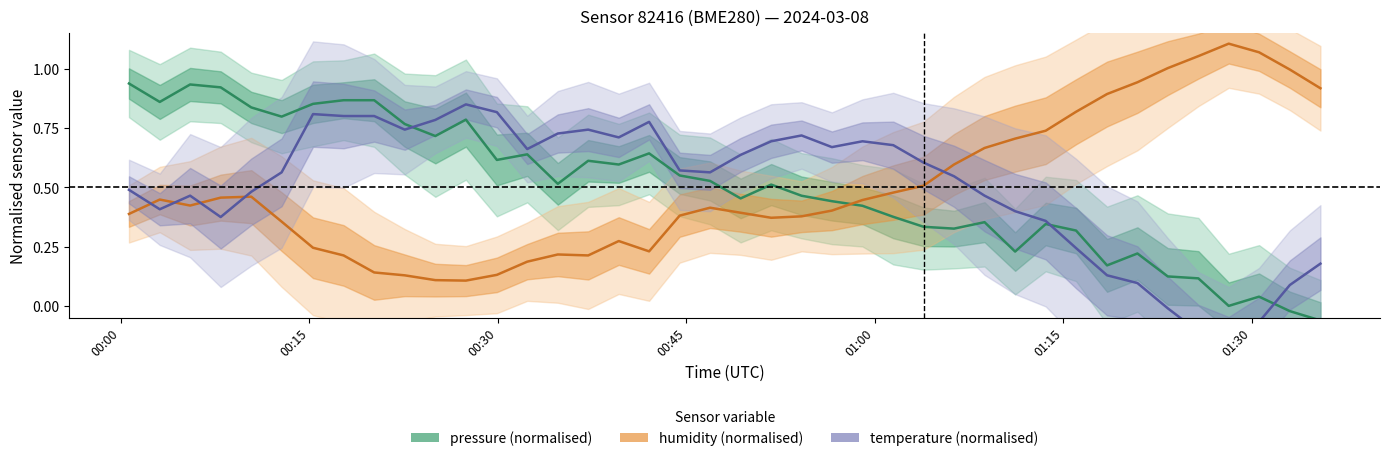

True or false: pressure (normalised) and humidity (normalised) intersect in this chart.

True